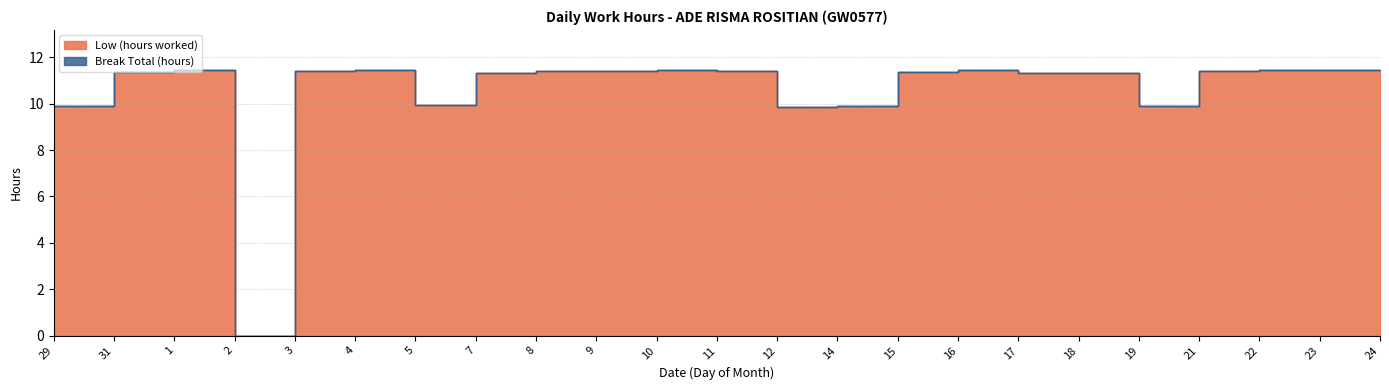

What is the difference between the maximum and minimum values?

11.5